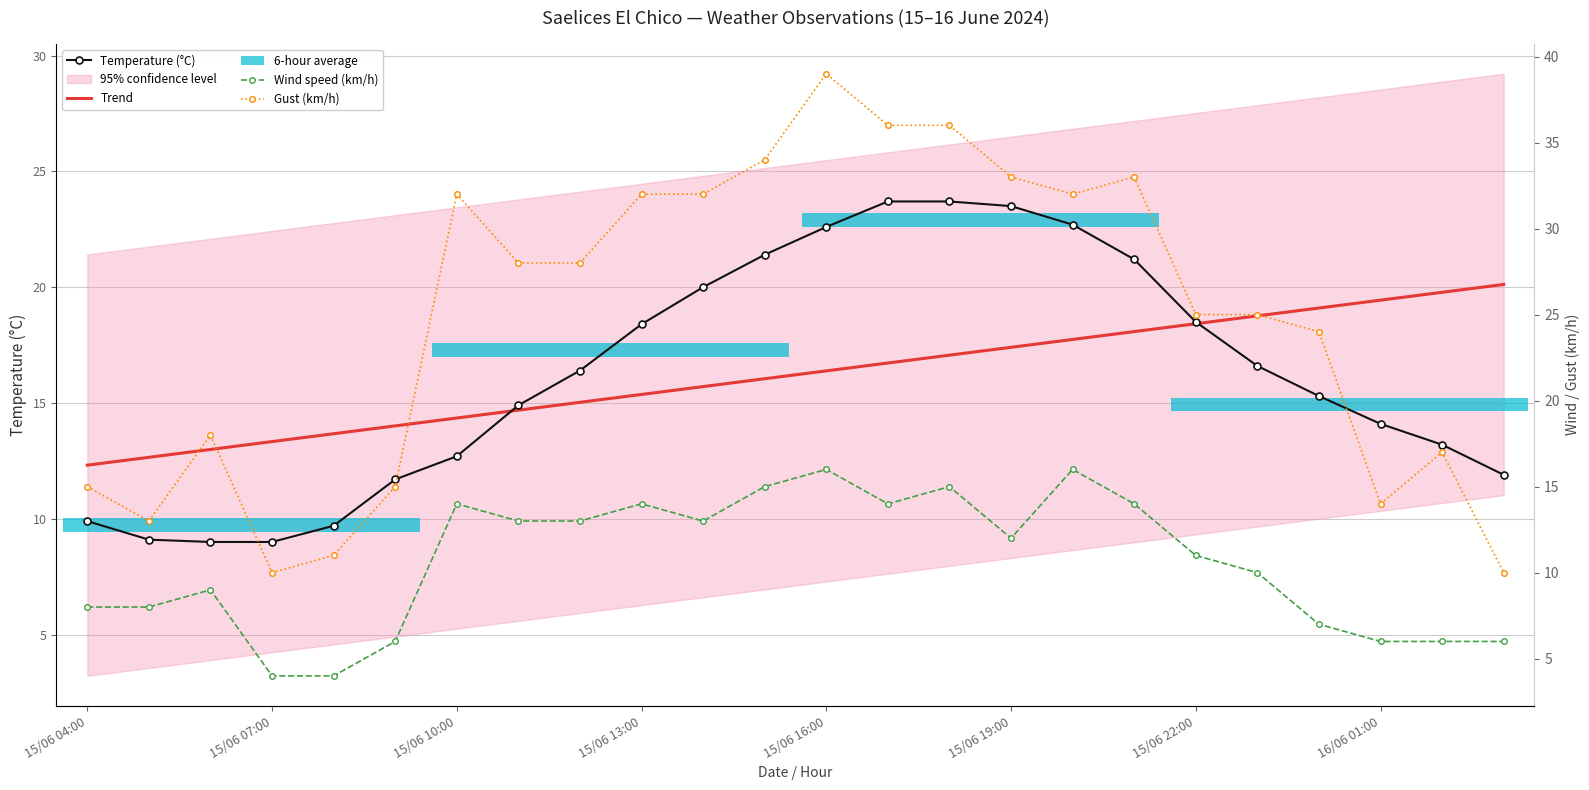

What is the average value of the Trend series?

16.2